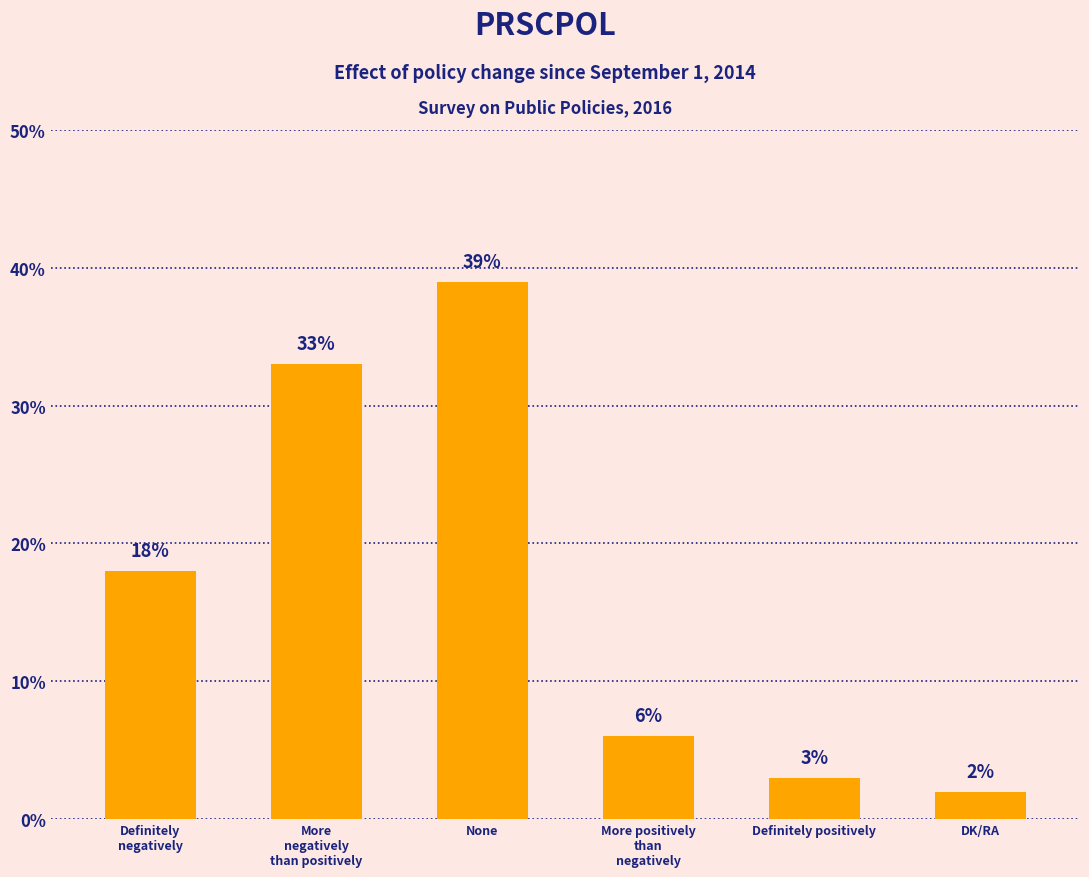

Is it true that the value at More positively
than
negatively is 6?

True